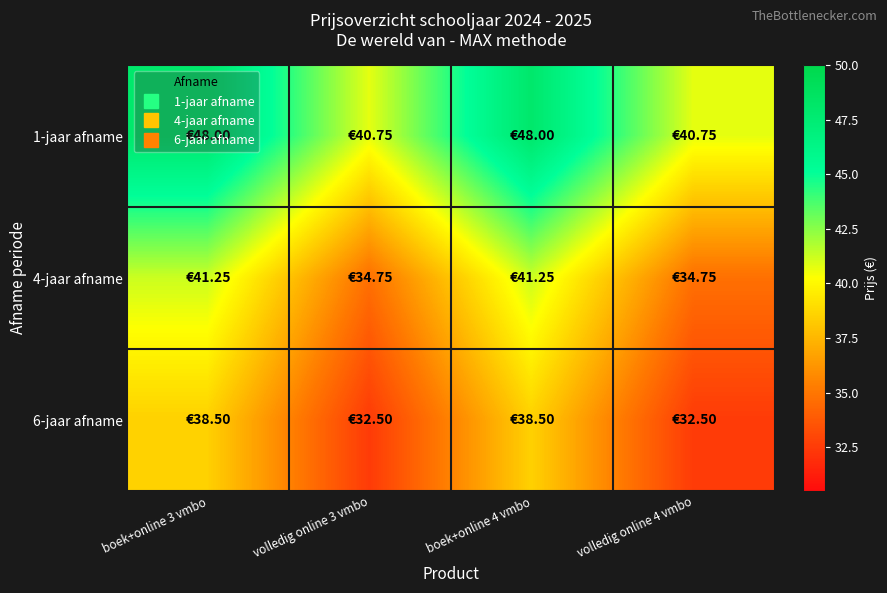

List the series in order of their peak value, lowest first.

6-jaar afname, 4-jaar afname, 1-jaar afname